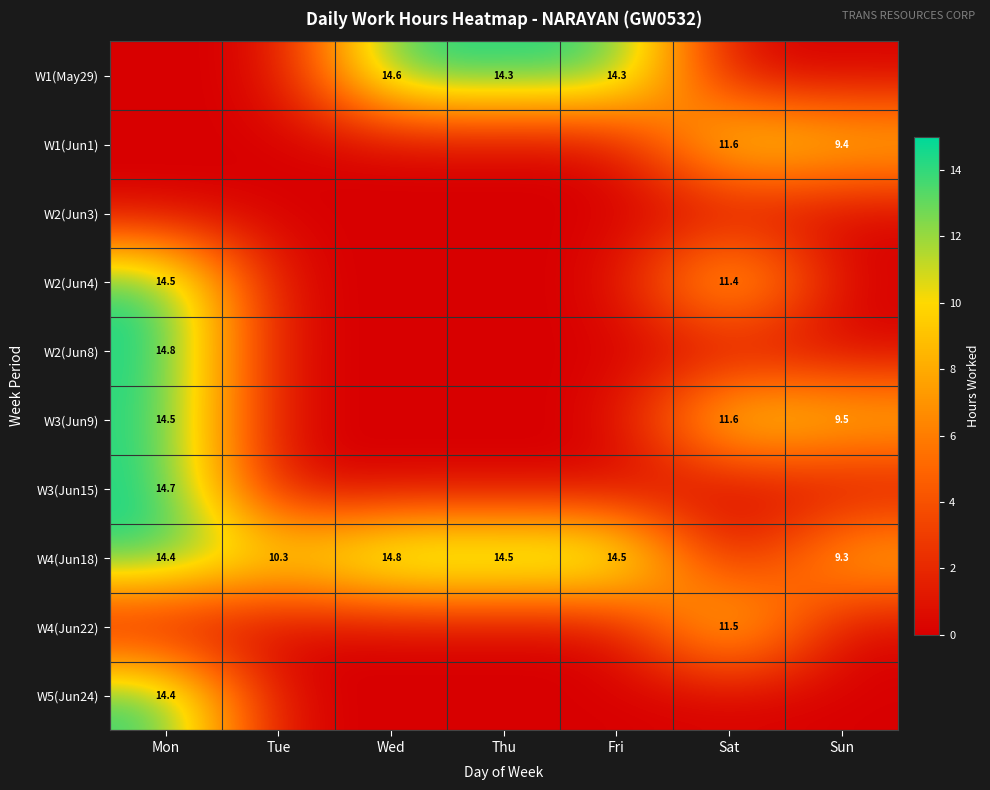

True or false: W3(Jun15) has a value of 14.7 at Mon.

True